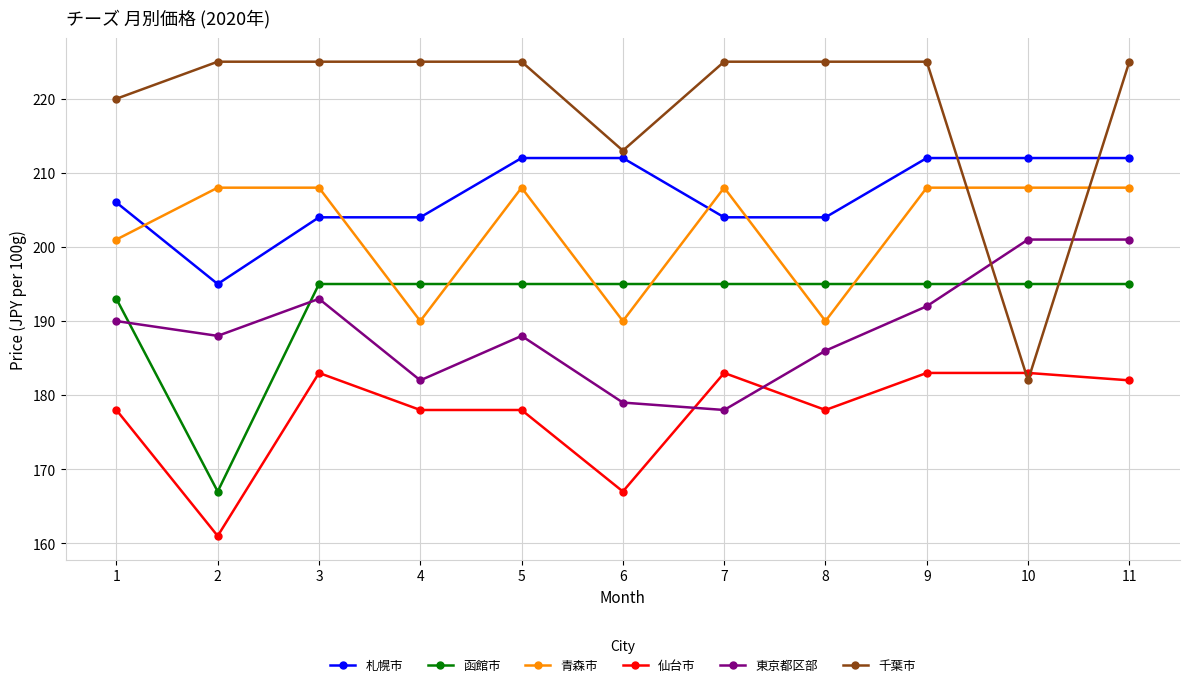

Reading left to right, what are all the values shown in this chart?

札幌市: 206	195	204	204	212	212	204	204	212	212	212
函館市: 193	167	195	195	195	195	195	195	195	195	195
青森市: 201	208	208	190	208	190	208	190	208	208	208
仙台市: 178	161	183	178	178	167	183	178	183	183	182
東京都区部: 190	188	193	182	188	179	178	186	192	201	201
千葉市: 220	225	225	225	225	213	225	225	225	182	225